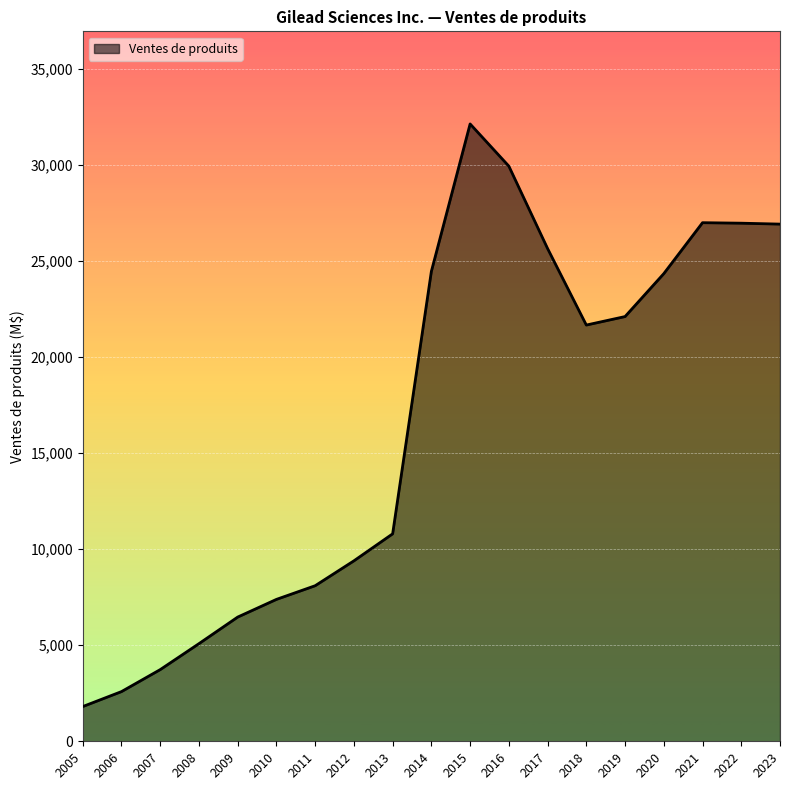

What is the maximum value shown in the chart?

32151